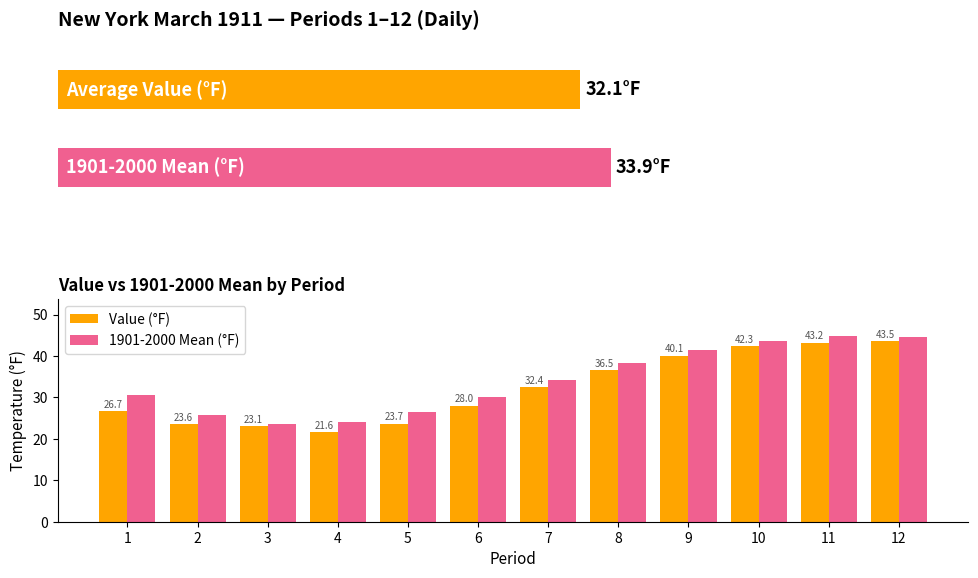

Reading left to right, list all the values displayed in this chart.

Value (°F): 26.7	23.6	23.1	21.6	23.7	28.0	32.4	36.5	40.1	42.3	43.2	43.5
1901-2000 Mean (°F): 30.6	25.7	23.7	24.0	26.4	30.0	34.2	38.2	41.5	43.7	44.7	44.5